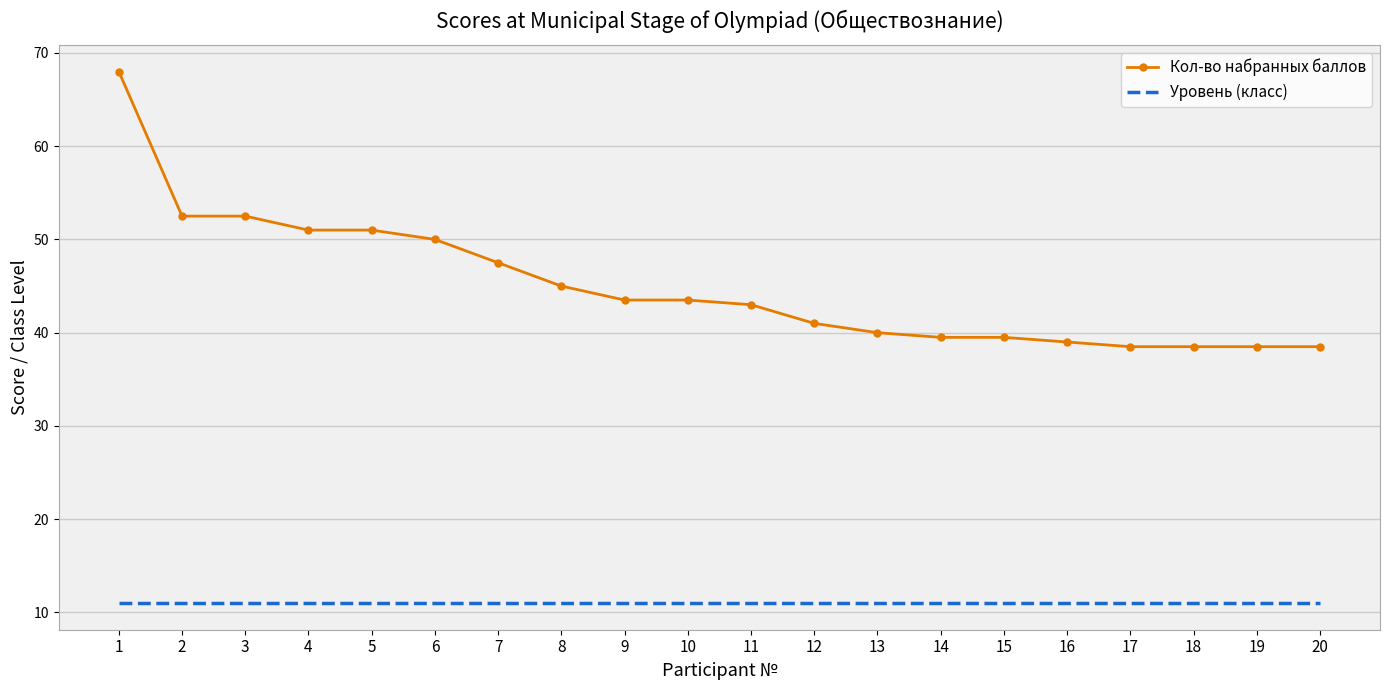

Reading left to right, transcribe all the data shown in this chart.

Кол-во набранных баллов: 68.0	52.5	52.5	51.0	51.0	50.0	47.5	45.0	43.5	43.5	43.0	41.0	40.0	39.5	39.5	39.0	38.5	38.5	38.5	38.5
Уровень (класс): 11.0	11.0	11.0	11.0	11.0	11.0	11.0	11.0	11.0	11.0	11.0	11.0	11.0	11.0	11.0	11.0	11.0	11.0	11.0	11.0